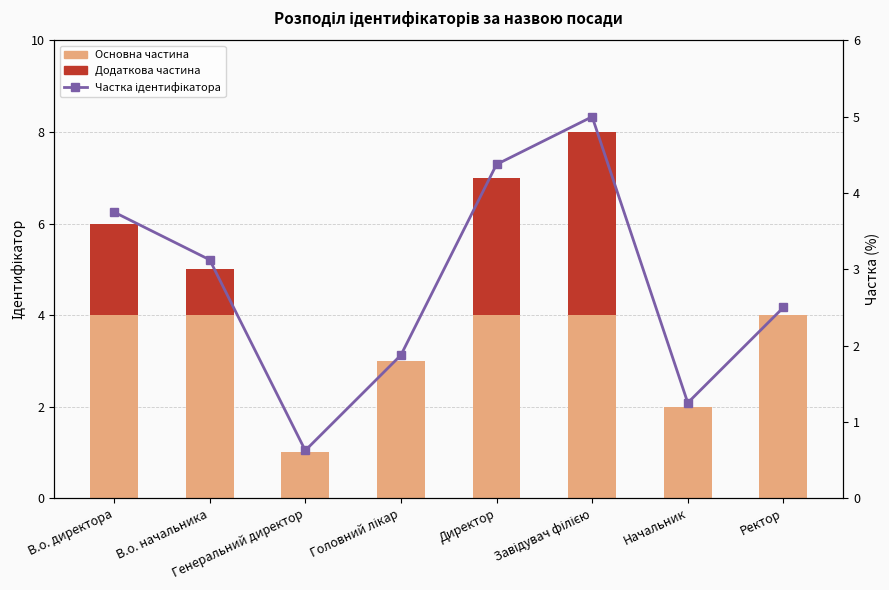

How many Основна частина values are between 3 and 4?

6